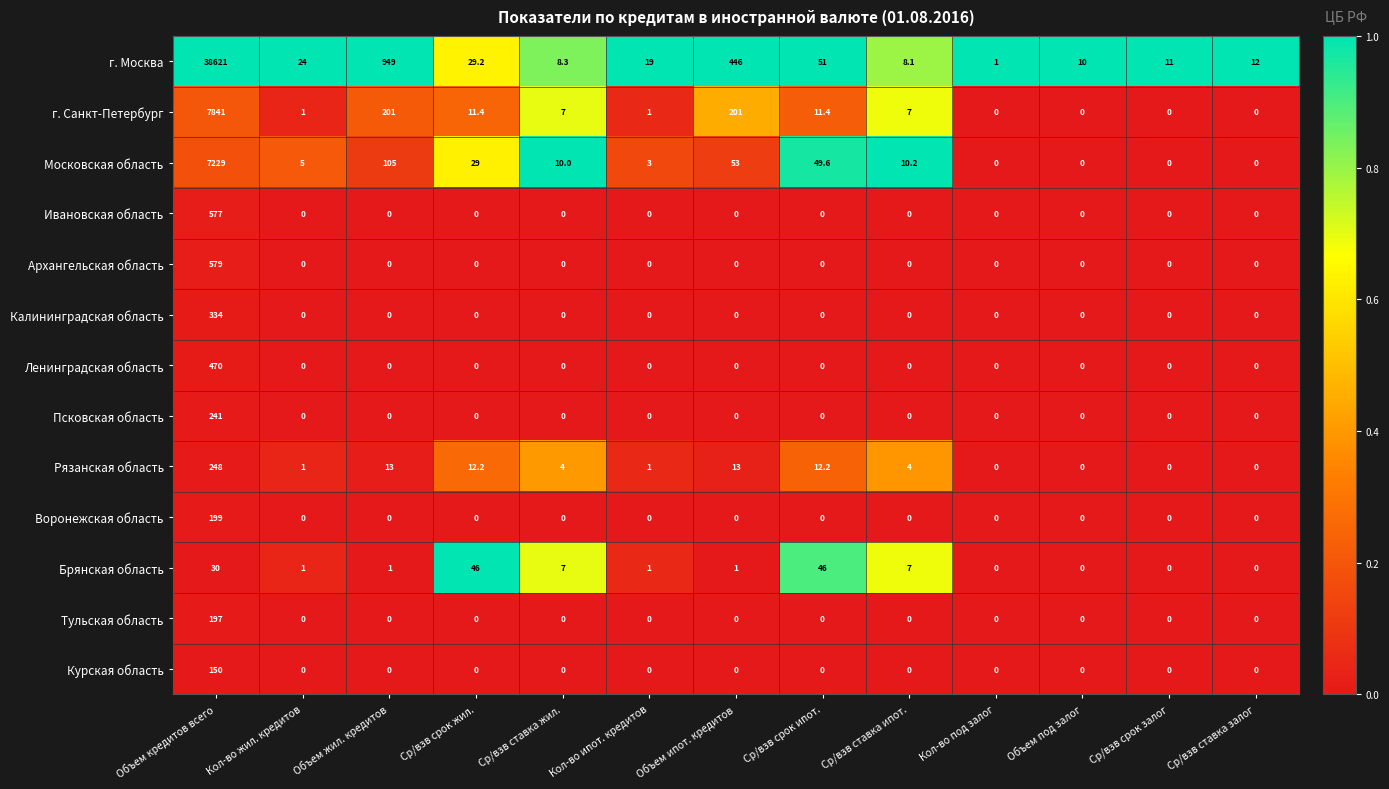

Which series has the widest spread of values?

г. Москва